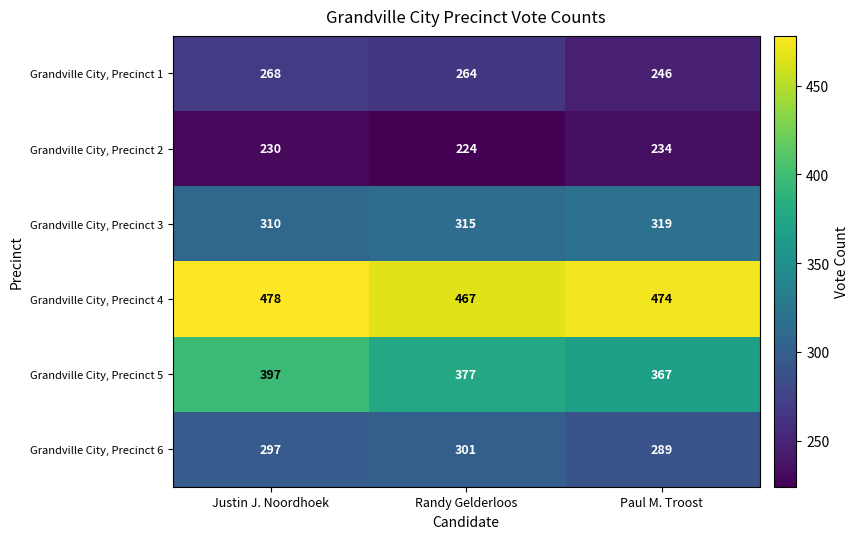

Reading left to right, what are all the values shown in this chart?

Grandville City, Precinct 1: 268	264	246
Grandville City, Precinct 2: 230	224	234
Grandville City, Precinct 3: 310	315	319
Grandville City, Precinct 4: 478	467	474
Grandville City, Precinct 5: 397	377	367
Grandville City, Precinct 6: 297	301	289